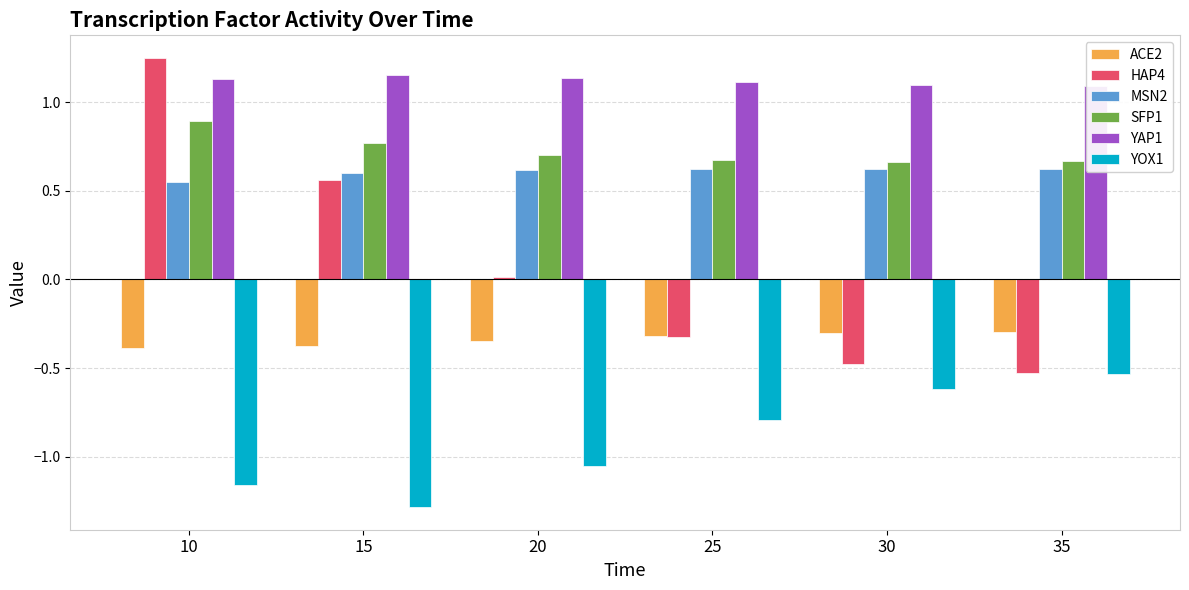

At which category is the sum across all series the highest?

10